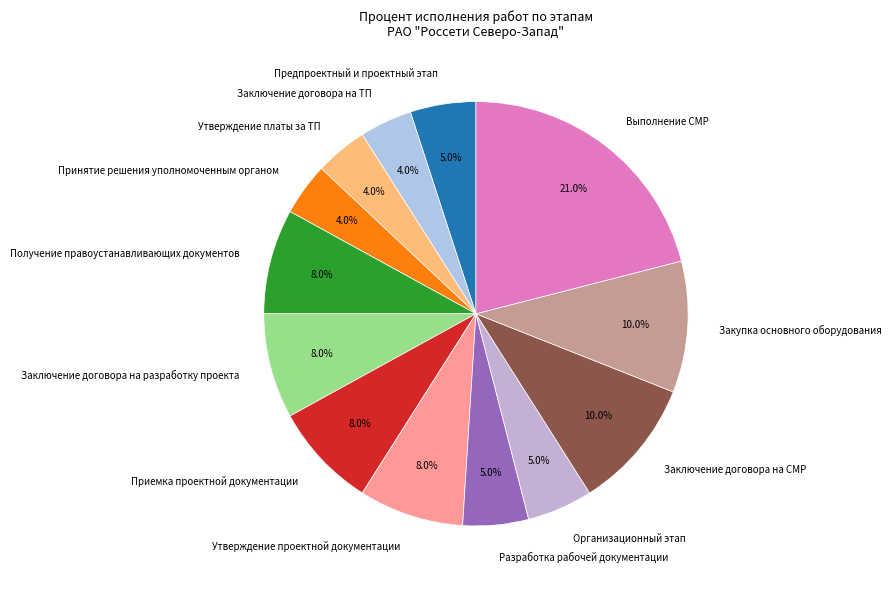

Is Утверждение проектной документации the majority of the pie?

No